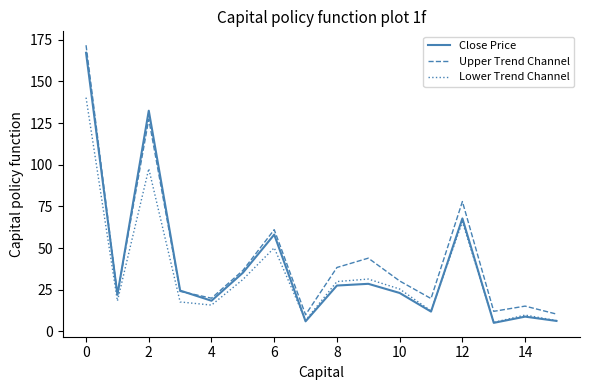

What is the maximum value shown in the chart?

171.7